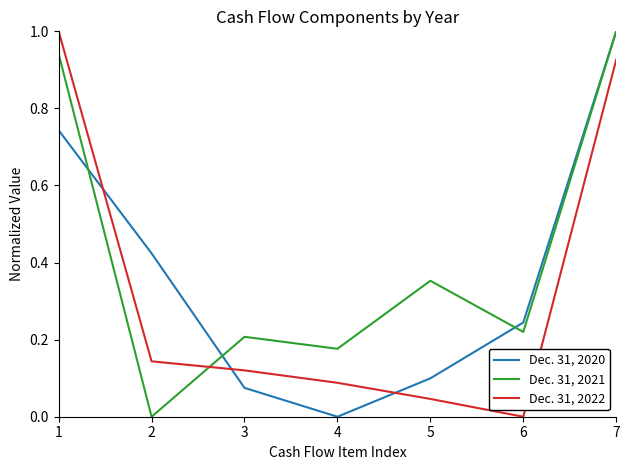

True or false: Dec. 31, 2022 has a value of 0.0 at 6.

True